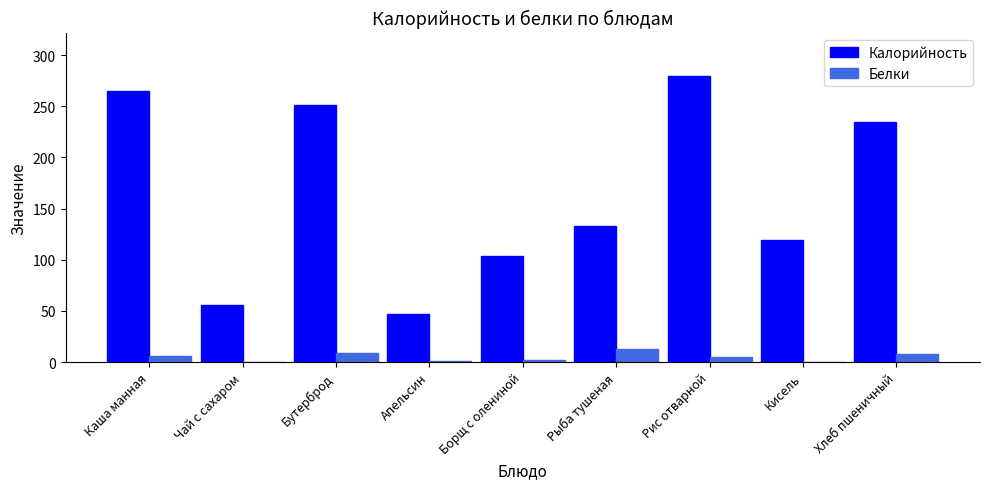

Read the Калорийность value at Кисель.

119.0